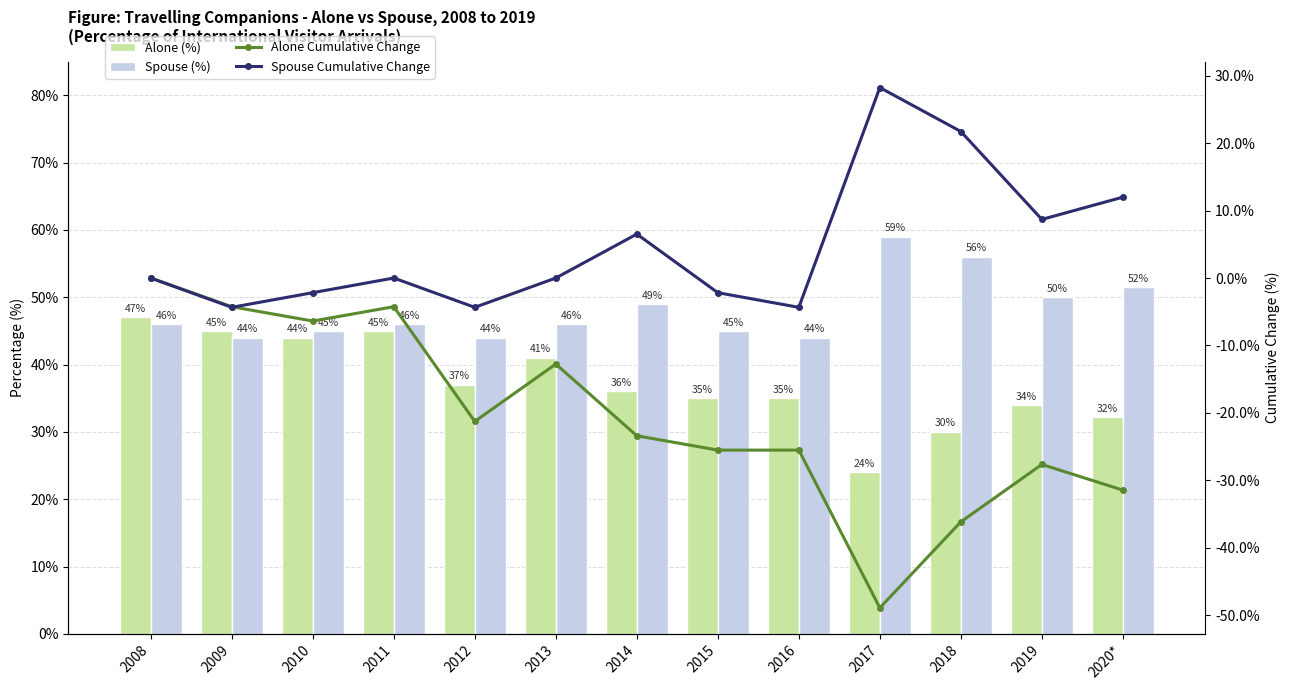

How many groups of bars are there?

13